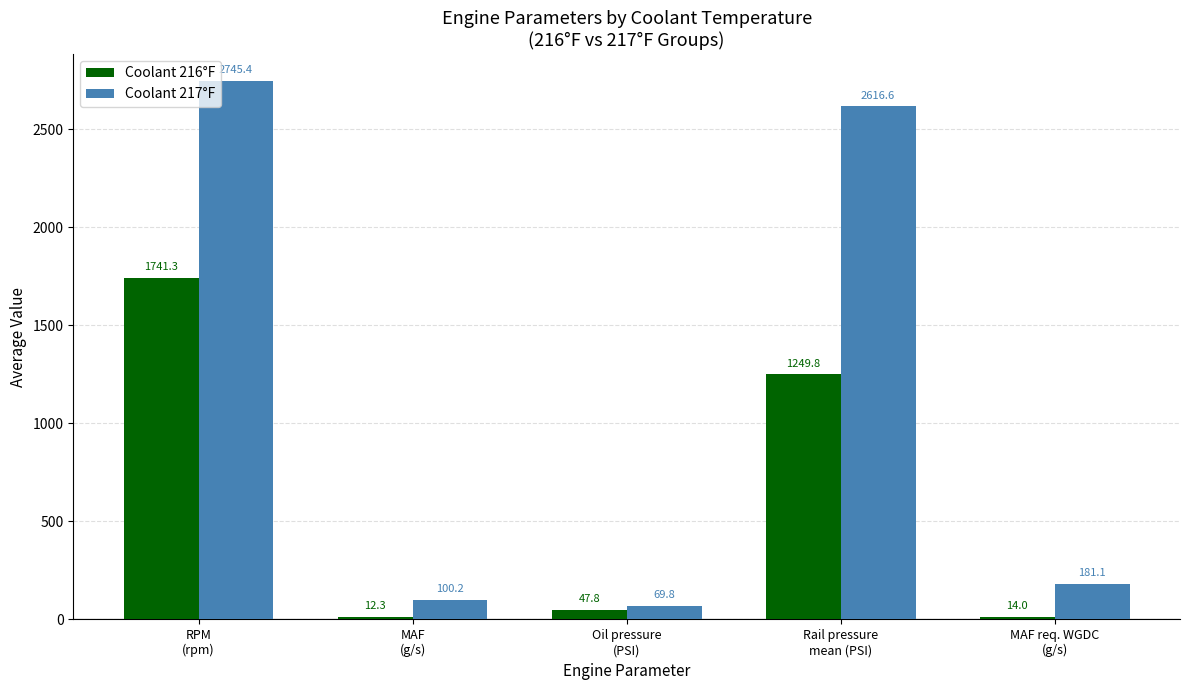

The value of Coolant 217°F at Oil pressure
(PSI) is 69.8. True or false?

True